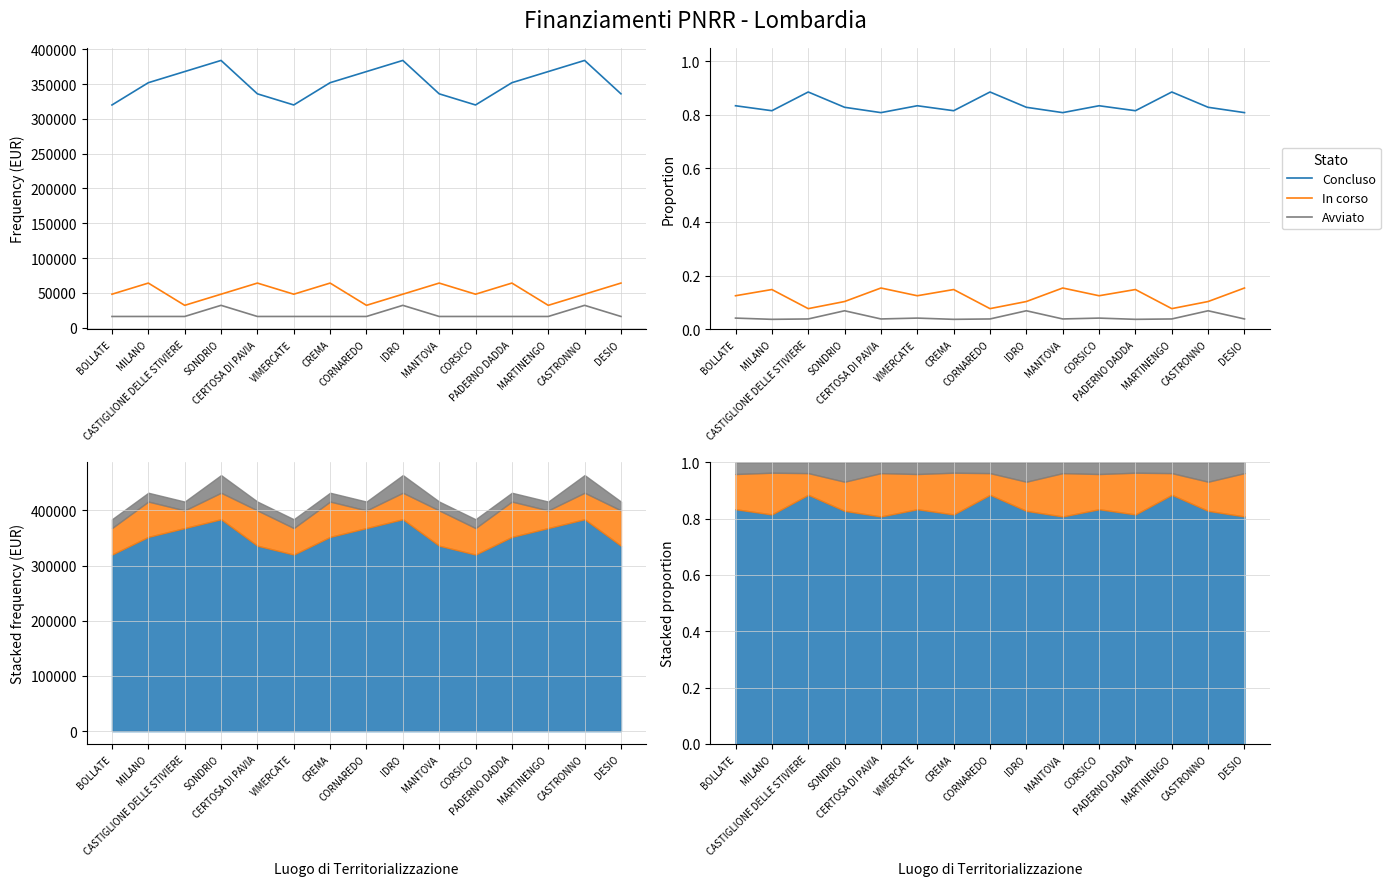

What is the label of the 5th point from the left?

CERTOSA DI PAVIA